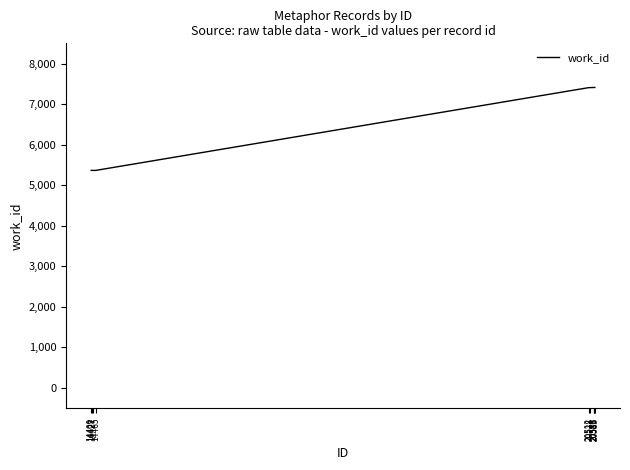

What is the difference between the maximum and minimum values?

2045